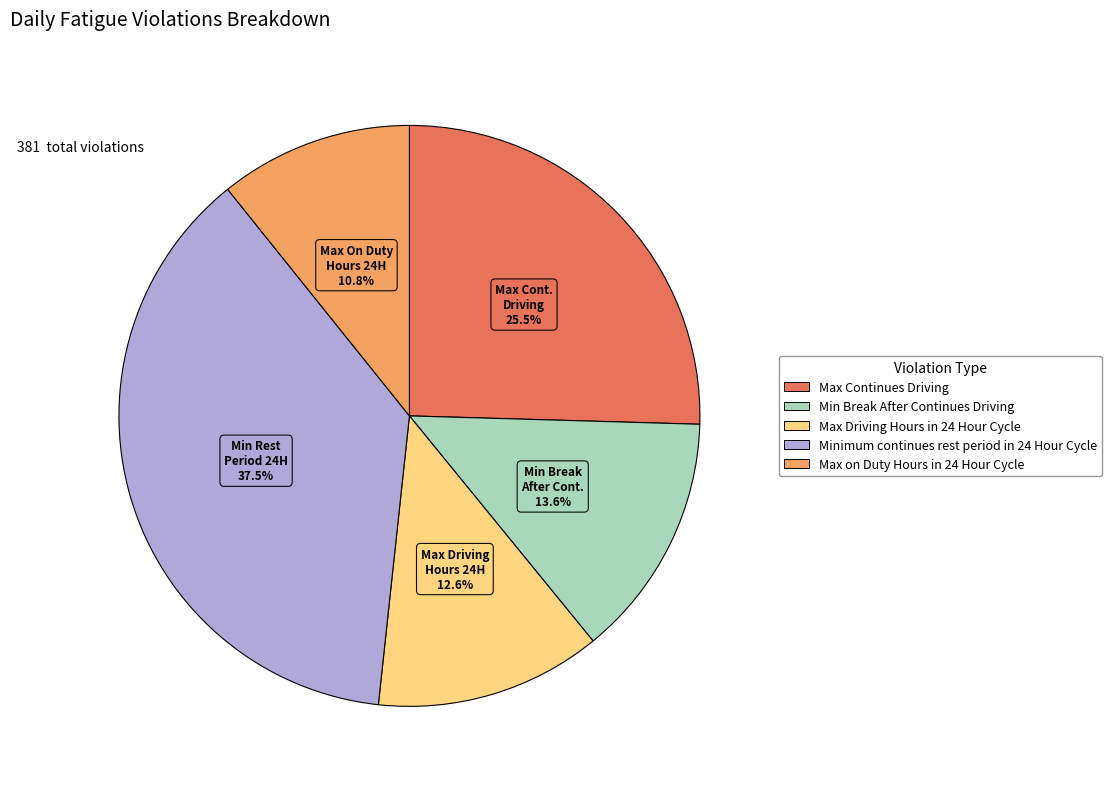

Combined, do Minimum continues rest period in 24 Hour Cycle and Max Continues Driving account for over 50%?

Yes